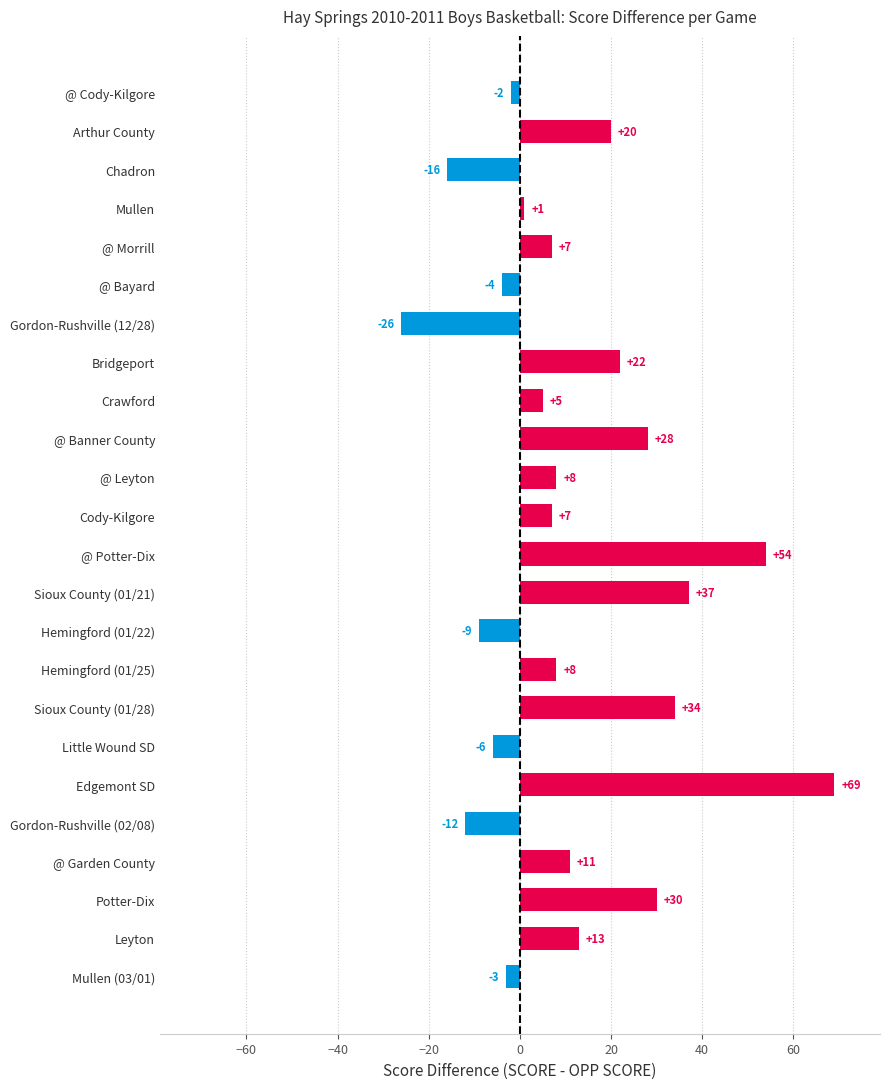

Between @ Bayard and Little Wound SD, which is larger?

@ Bayard